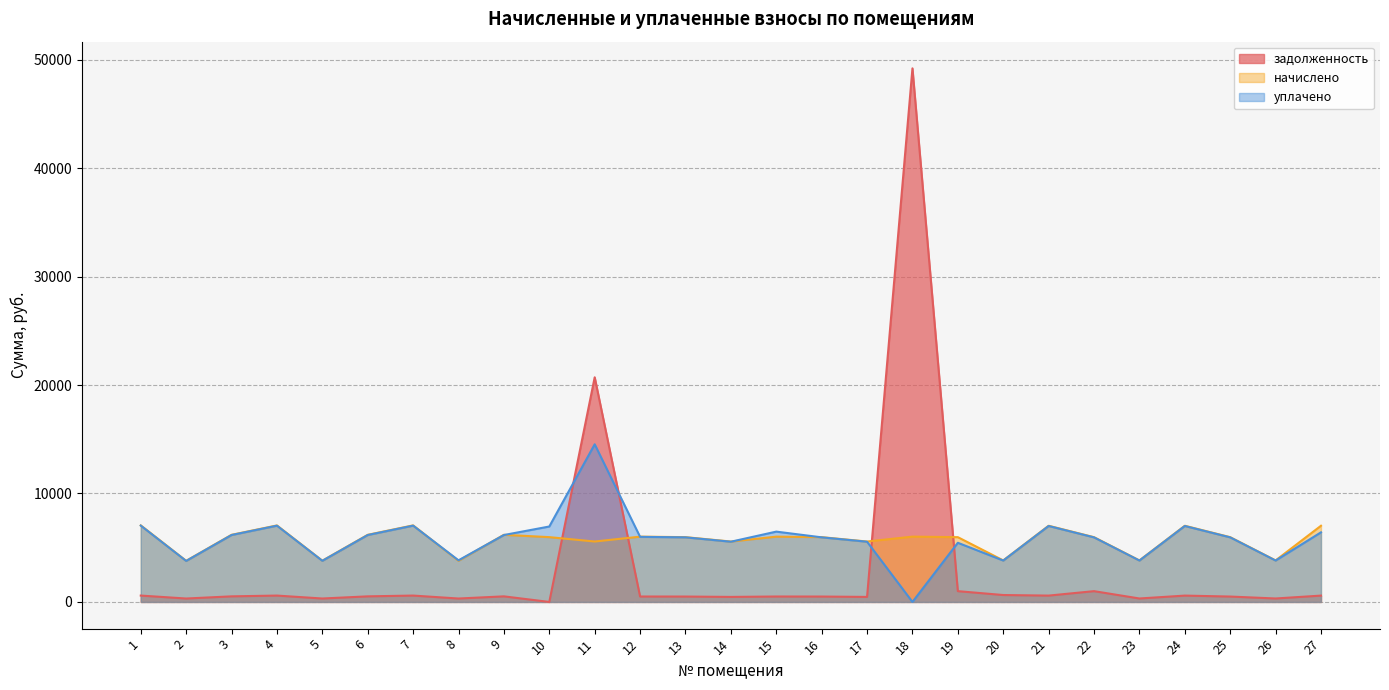

What is the spread (max minus min) of values at 4?

6466.9